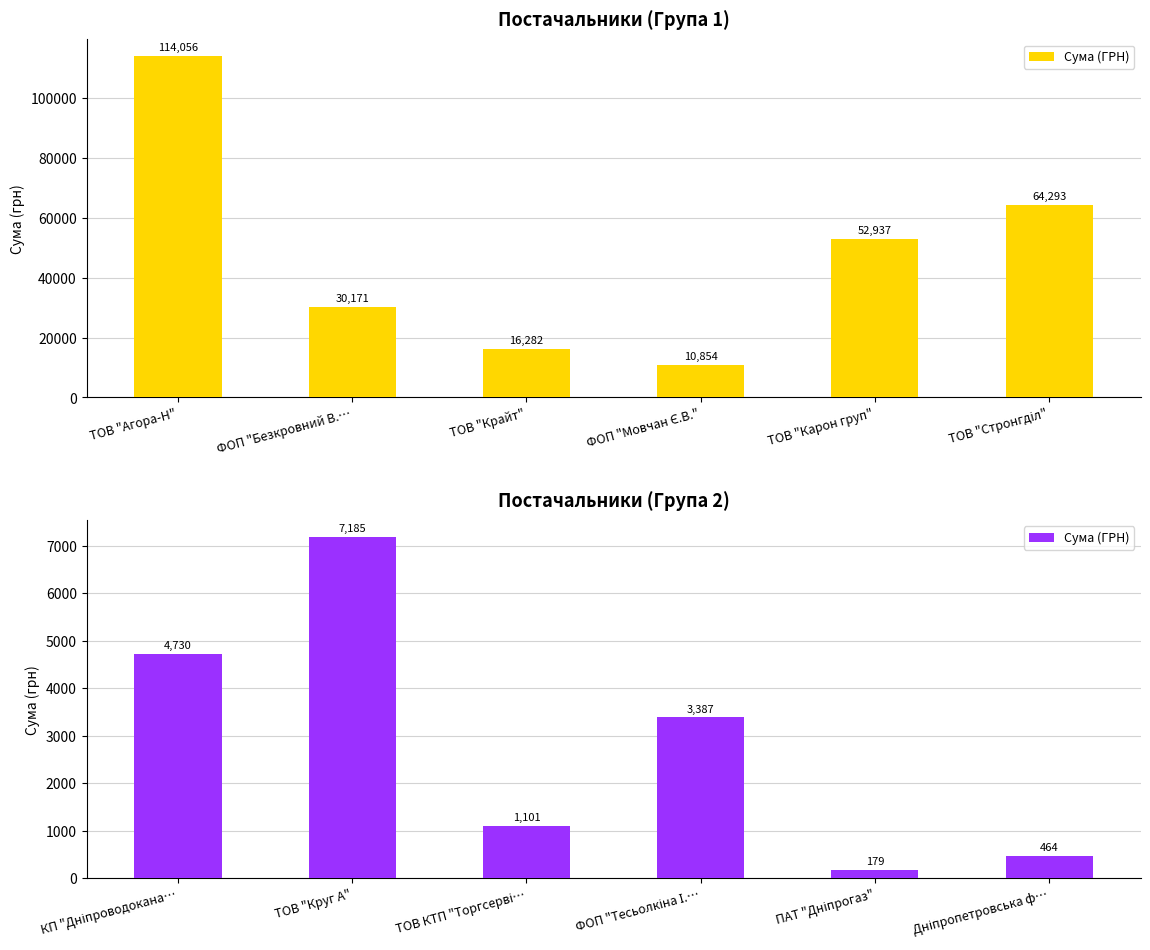

How many series are shown in this chart?

1